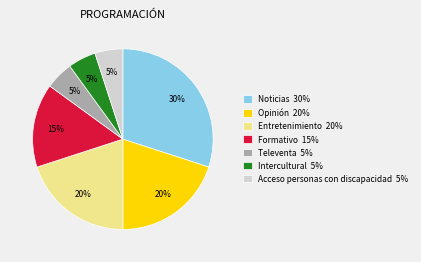

To the nearest percent, what is the combined percentage of Intercultural and Formativo?

20%